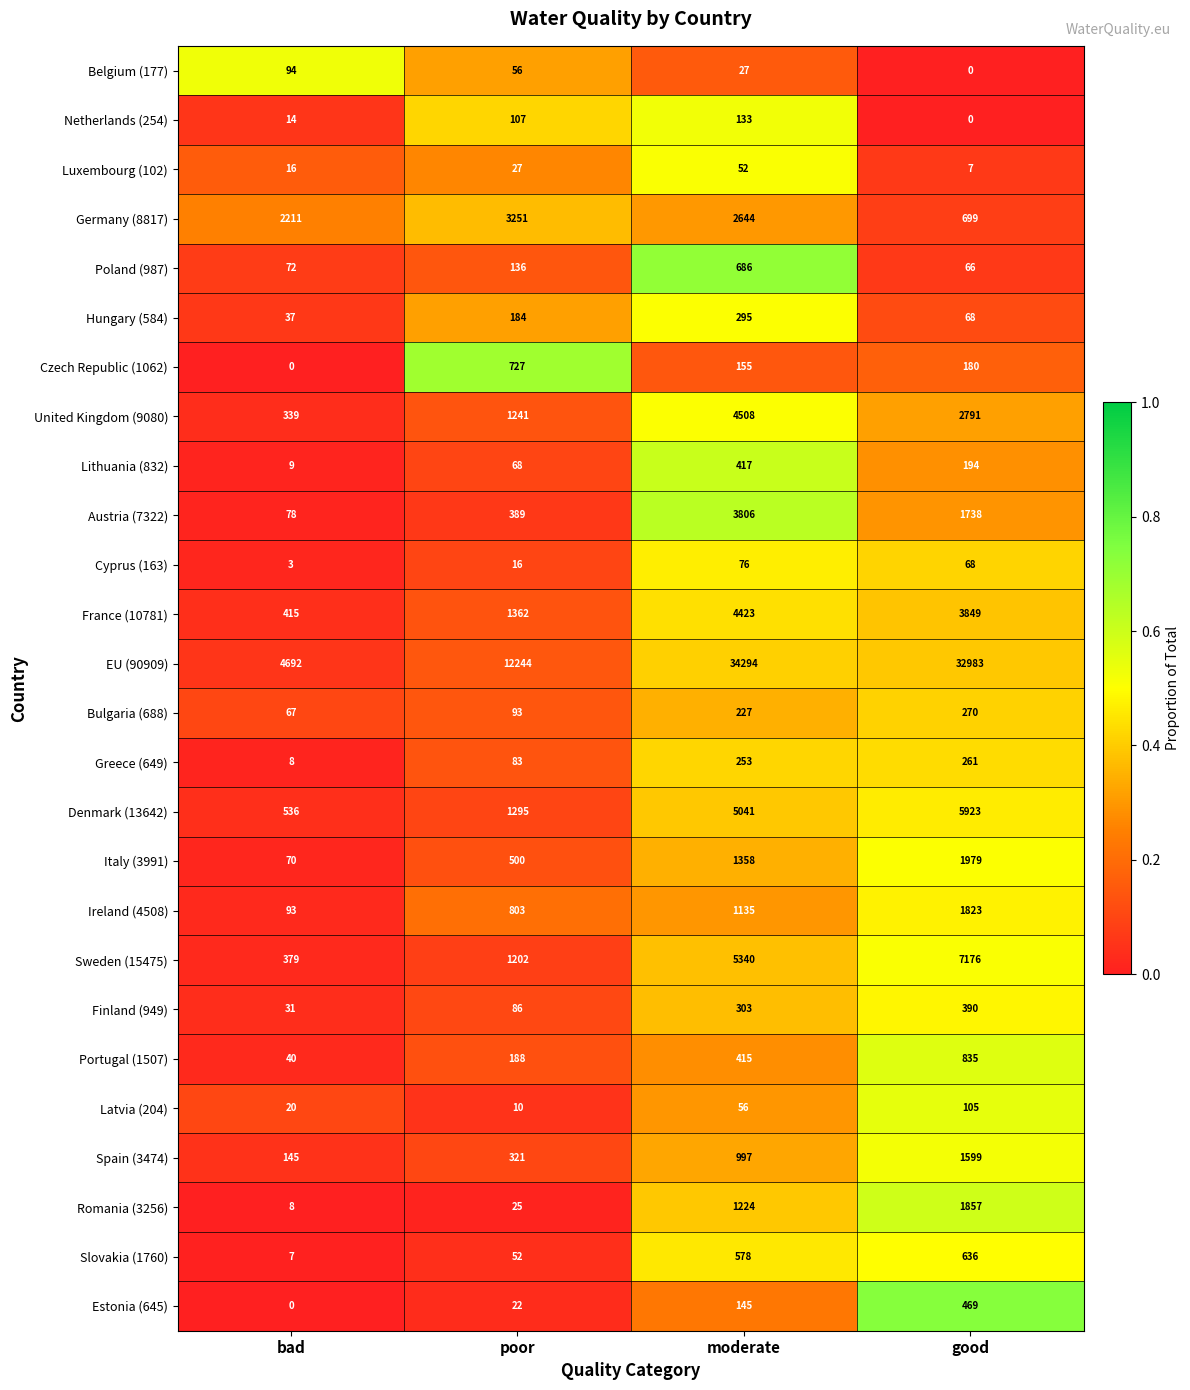

Where is Romania (3256) nearest to the value 932?

moderate